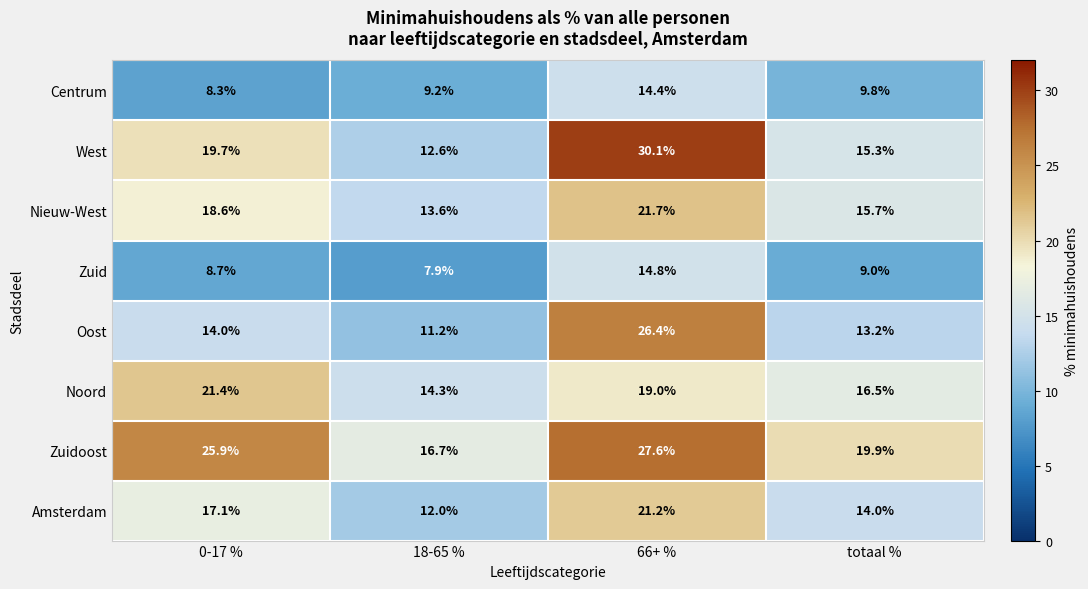

What is the sum of the Zuidoost values at 0-17 % and totaal %?

45.8